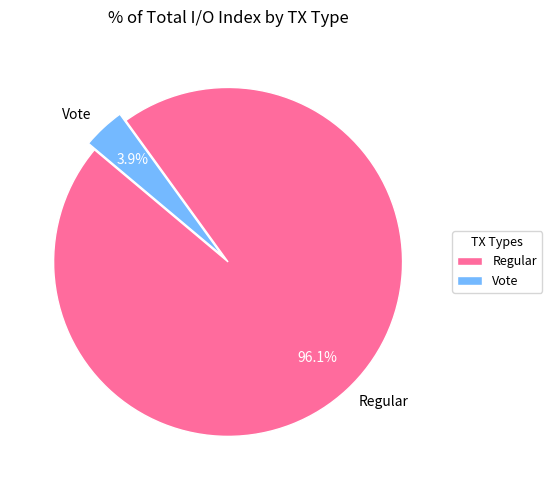

How many slices are in this pie chart?

2